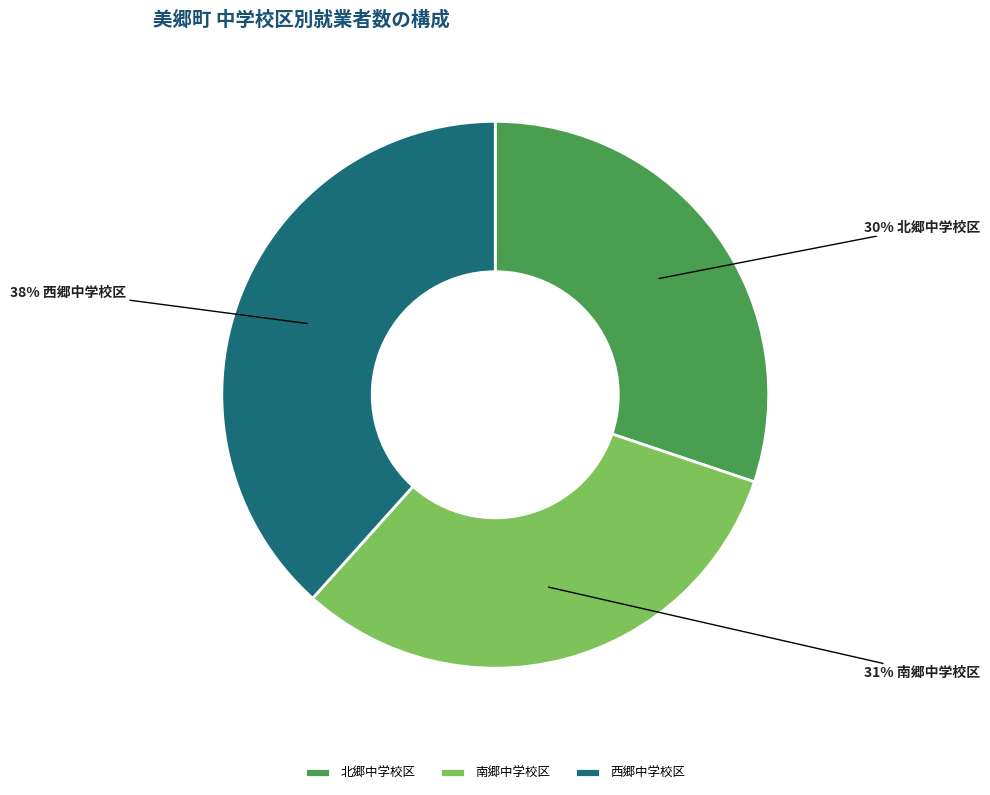

Rank the categories by value from highest to lowest.

西郷中学校区, 南郷中学校区, 北郷中学校区